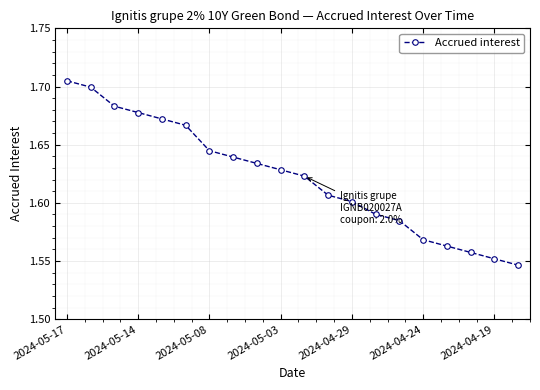

What is the sum of all values?

32.4